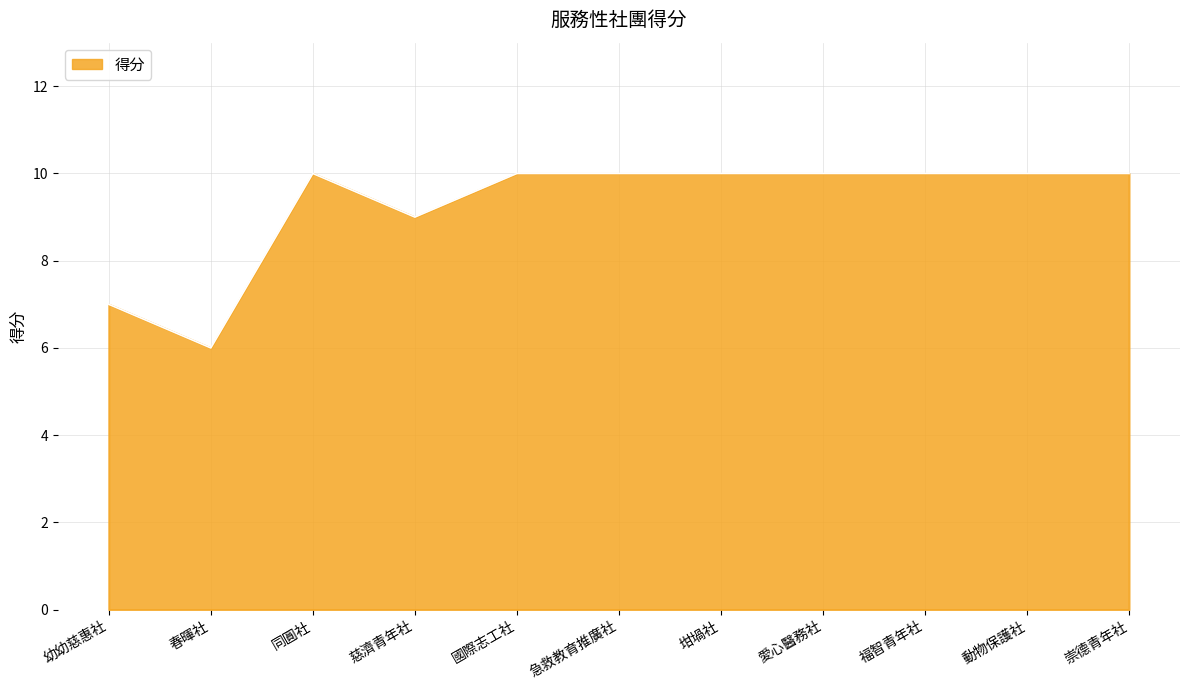

At which category does the chart reach its minimum across all series?

春暉社